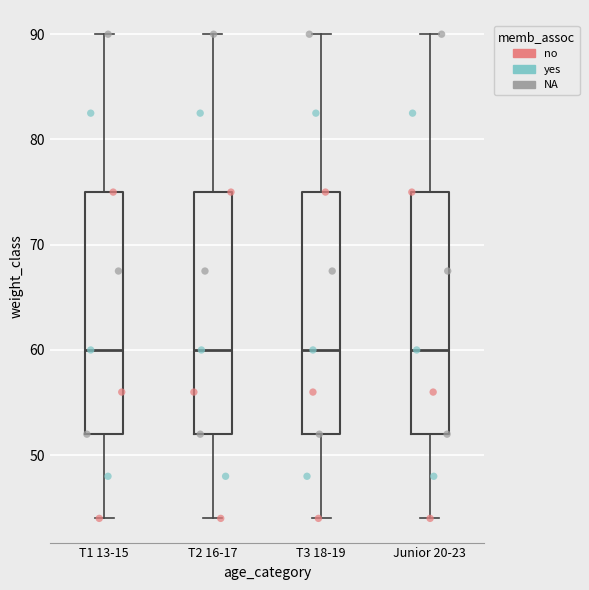

Reading left to right, read every box against the y-axis: the position of its median line, the range the box covers, and the ends of its whiskers. The values are not printed on the chart, so give them approximately, as read against the axis.

T1 13-15: median 60, box 52 to 75, whiskers 44 to 90
T2 16-17: median 60, box 52 to 75, whiskers 44 to 90
T3 18-19: median 60, box 52 to 75, whiskers 44 to 90
Junior 20-23: median 60, box 52 to 75, whiskers 44 to 90